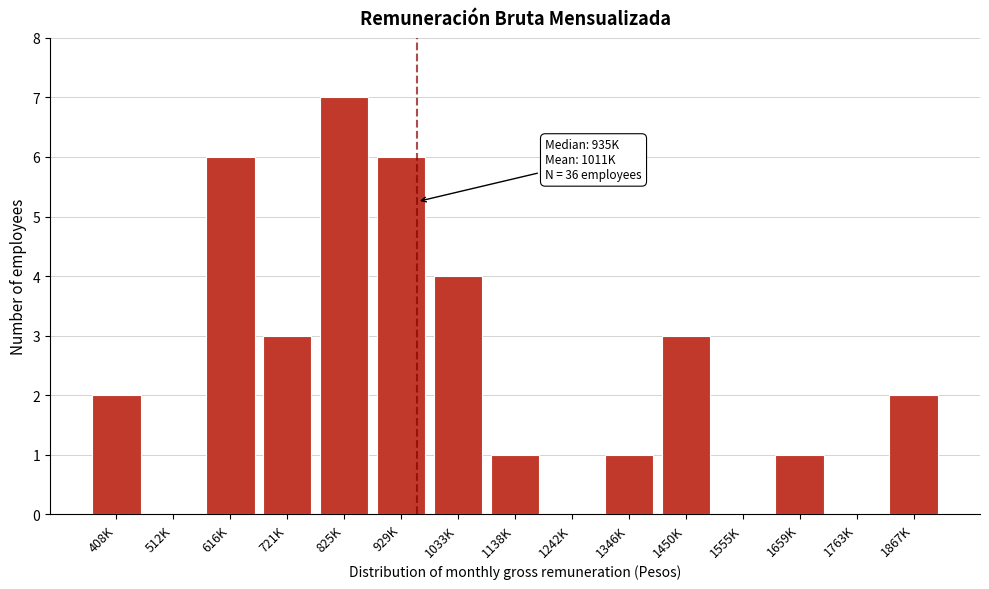

Reading right to left, list all the values displayed in this chart.

1867K=2	1763K=0	1659K=1	1555K=0	1450K=3	1346K=1	1242K=0	1138K=1	1033K=4	929K=6	825K=7	721K=3	616K=6	512K=0	408K=2